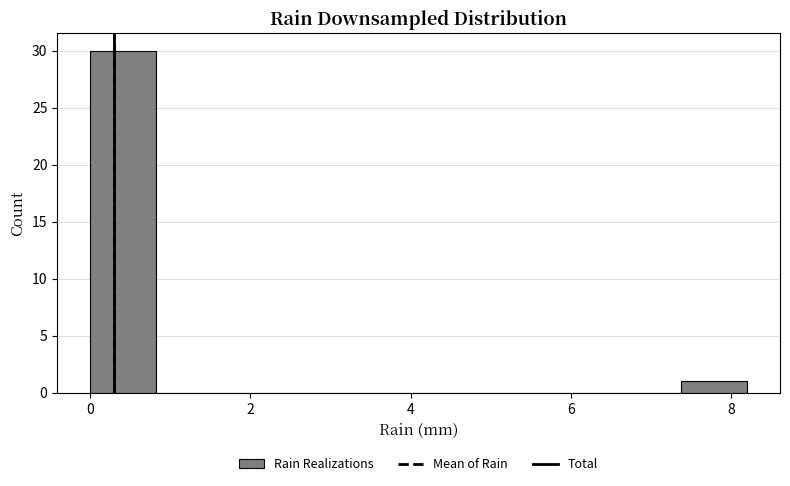

Over which range of the x-axis is the bar tallest?

0.00 to 0.82